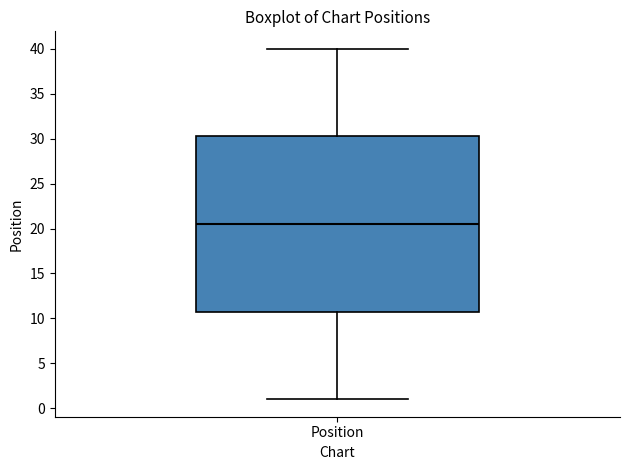

Transcribe this box plot: give where the median line is, the range the box spans, and where the two whiskers end, as read against the y-axis. The values are not printed on the chart, so give them approximately, as read against the axis.

median 20.5, box 11.0 to 30.5, whiskers 1.0 to 40.0